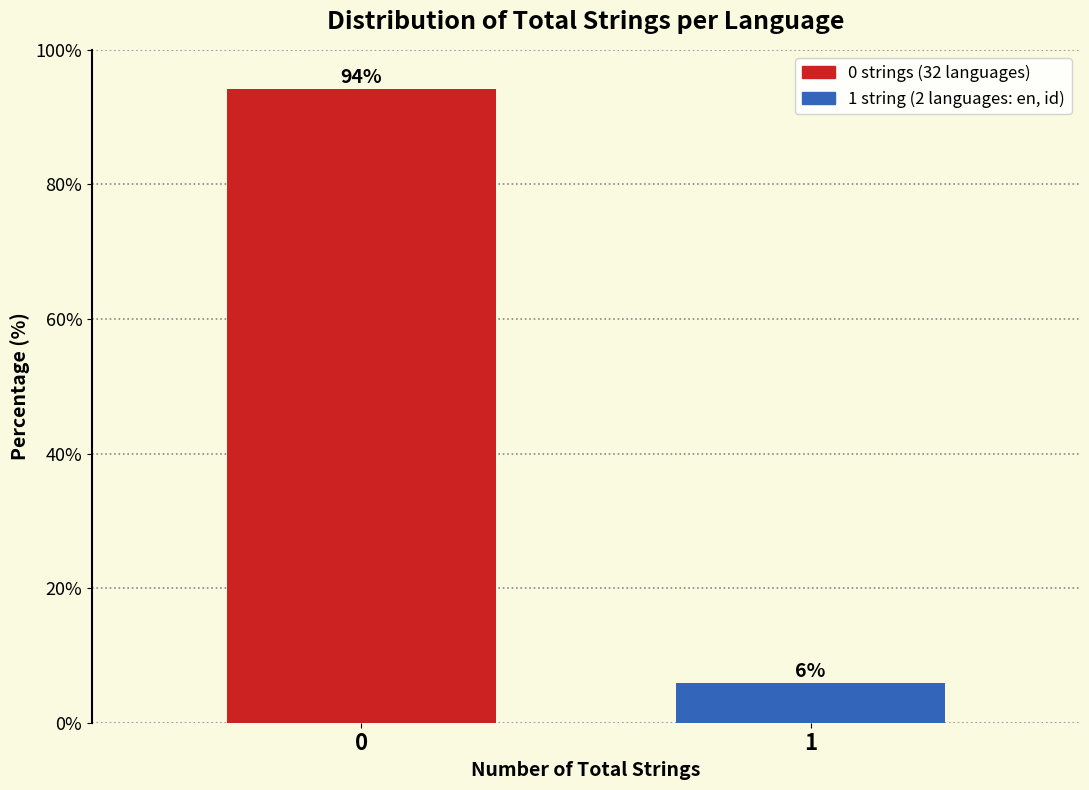

Is it true that the value at 1 is 5.9?

True